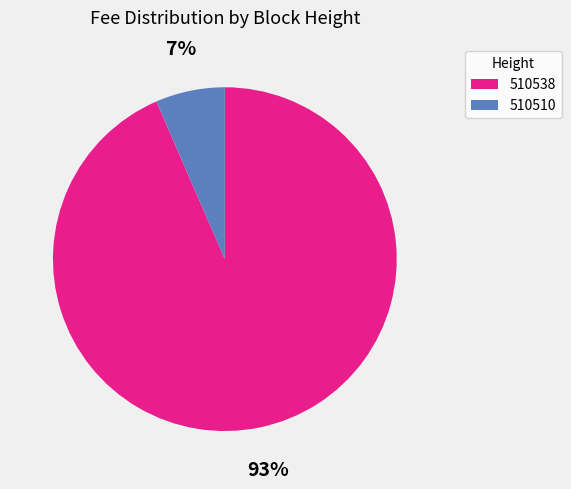

True or false: 510538 accounts for 86% of the total.

False